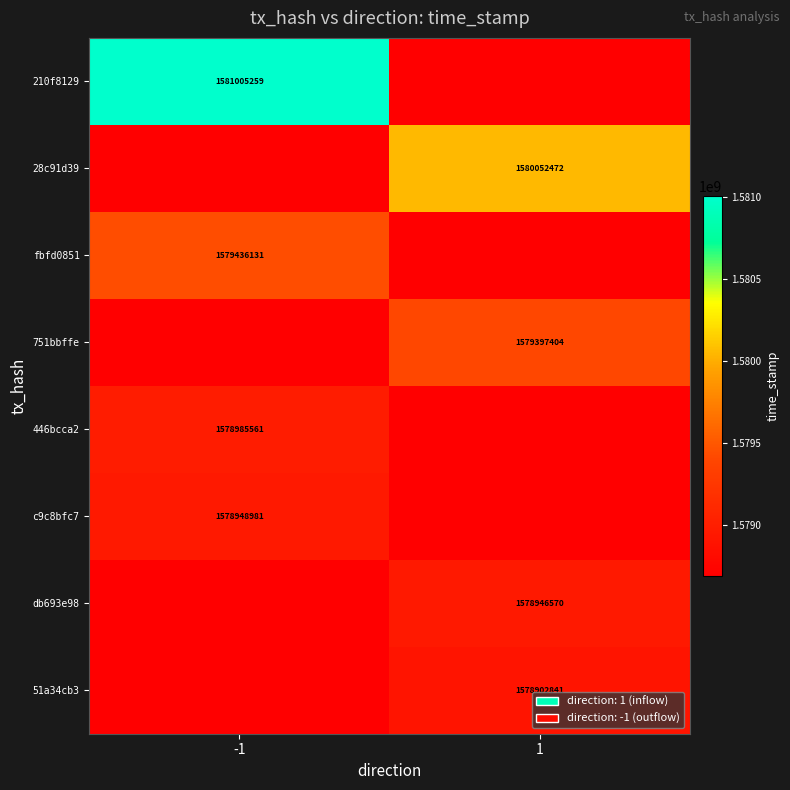

Is it true that 751bbffe equals 1579397404.0 at 1?

True